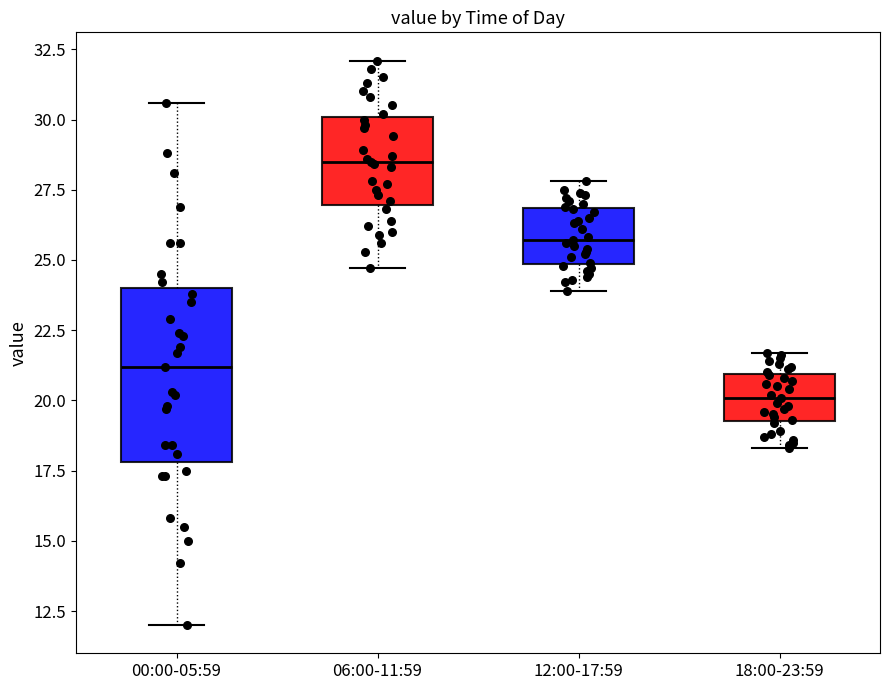

Where is the lower edge of the box for 00:00-05:59 on the y-axis? The values are not printed on the chart, so give them approximately, as read against the axis.

18.0